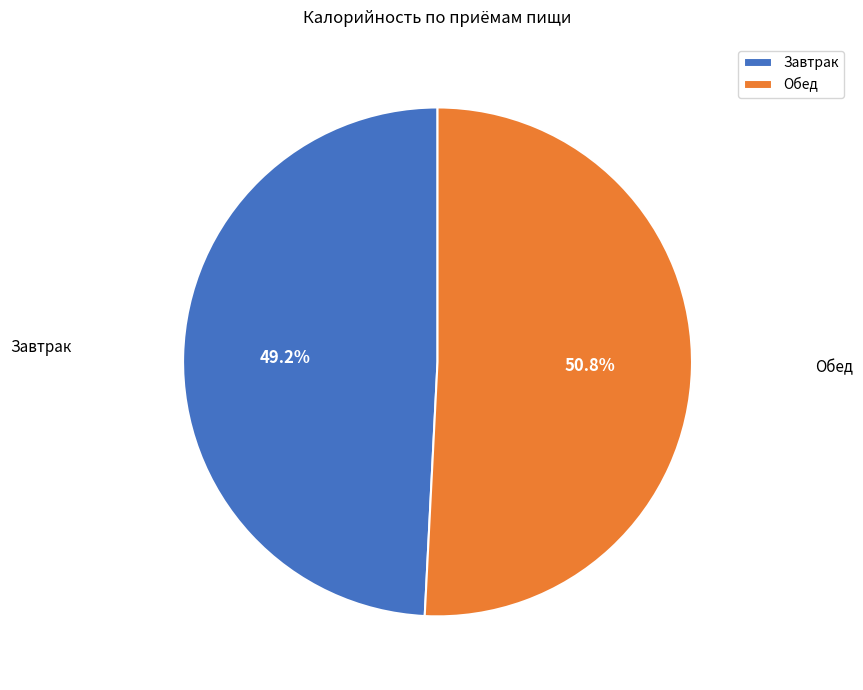

Count the number of slices in the pie.

2